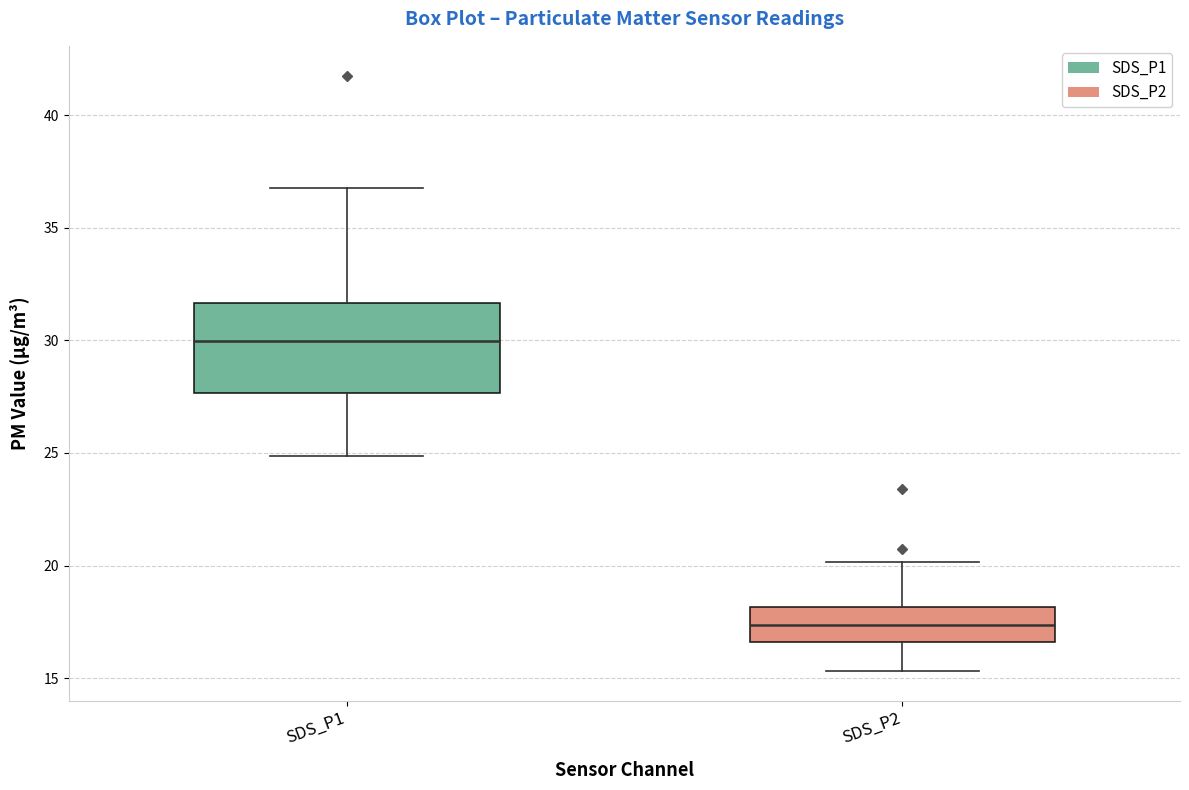

Reading left to right, transcribe this box plot: for each box, give where its median line is, the range the box spans, and where its two whiskers end, as read against the y-axis. The values are not printed on the chart, so give them approximately, as read against the axis.

SDS_P1: median 30.0, box 27.5 to 31.5, whiskers 25.0 to 37.0
SDS_P2: median 17.5, box 16.5 to 18.0, whiskers 15.5 to 20.0